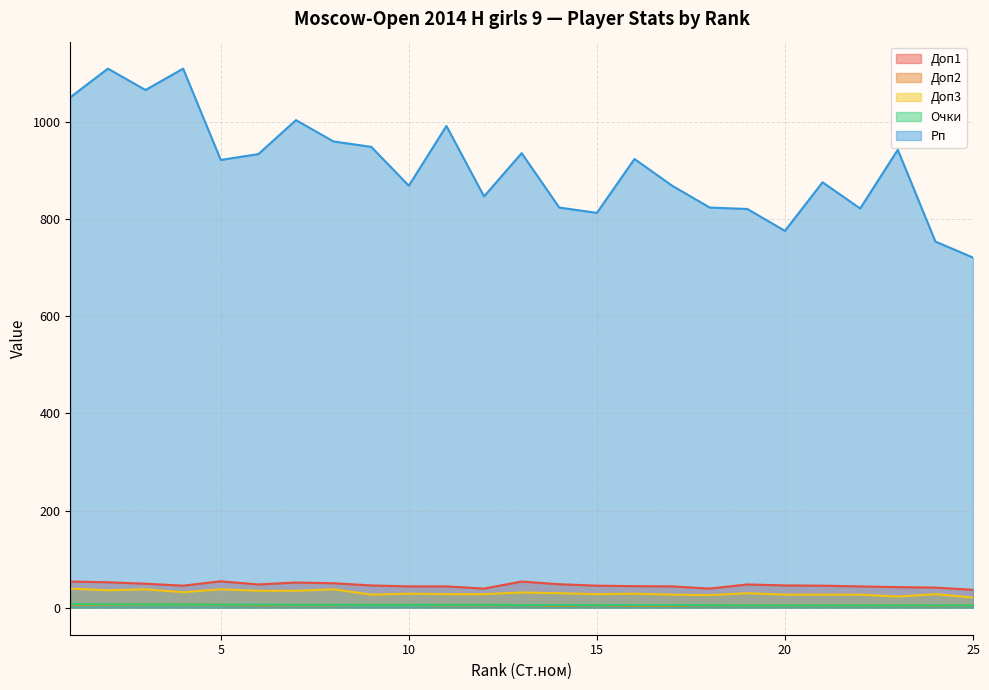

Which series has the largest total across all categories?

Рп